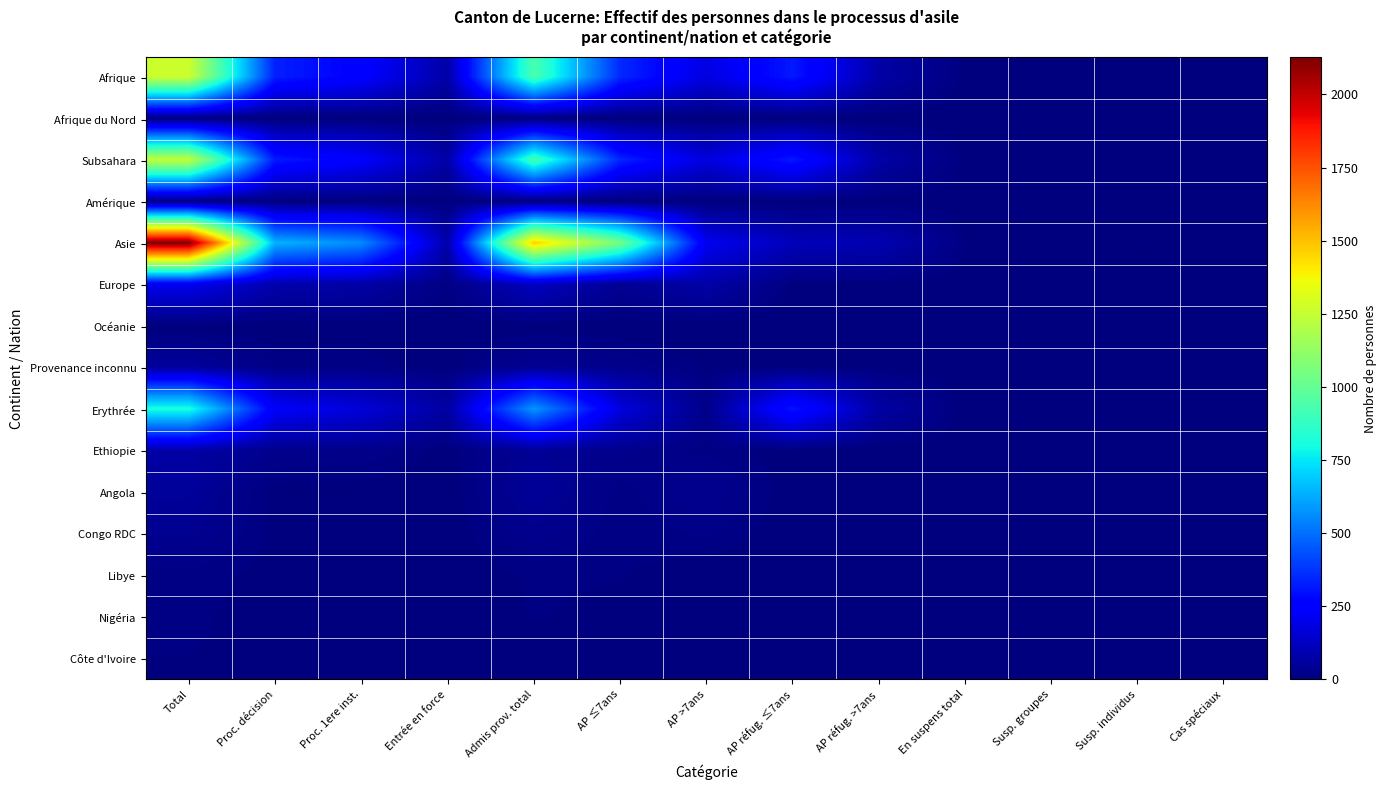

Reading right to left, transcribe all the data shown in this chart.

Afrique: Cas spéciaux=0	Susp. individus=4	Susp. groupes=0	En suspens total=4	AP réfug. >7ans=77	AP réfug. ≤7ans=319	AP >7ans=183	AP ≤7ans=354	Admis prov. total=933	Entrée en force=77	Proc. 1ere inst.=256	Proc. décision=333	Total=1270
Afrique du Nord: Cas spéciaux=0	Susp. individus=0	Susp. groupes=0	En suspens total=0	AP réfug. >7ans=0	AP réfug. ≤7ans=0	AP >7ans=0	AP ≤7ans=0	Admis prov. total=0	Entrée en force=0	Proc. 1ere inst.=0	Proc. décision=0	Total=0
Subsahara: Cas spéciaux=0	Susp. individus=4	Susp. groupes=0	En suspens total=4	AP réfug. >7ans=77	AP réfug. ≤7ans=317	AP >7ans=179	AP ≤7ans=345	Admis prov. total=918	Entrée en force=74	Proc. 1ere inst.=247	Proc. décision=321	Total=1243
Amérique: Cas spéciaux=0	Susp. individus=0	Susp. groupes=0	En suspens total=0	AP réfug. >7ans=0	AP réfug. ≤7ans=0	AP >7ans=1	AP ≤7ans=0	Admis prov. total=1	Entrée en force=3	Proc. 1ere inst.=1	Proc. décision=4	Total=5
Asie: Cas spéciaux=3	Susp. individus=9	Susp. groupes=0	En suspens total=9	AP réfug. >7ans=98	AP réfug. ≤7ans=112	AP >7ans=214	AP ≤7ans=1048	Admis prov. total=1472	Entrée en force=82	Proc. 1ere inst.=561	Proc. décision=643	Total=2127
Europe: Cas spéciaux=0	Susp. individus=0	Susp. groupes=0	En suspens total=0	AP réfug. >7ans=3	AP réfug. ≤7ans=5	AP >7ans=78	AP ≤7ans=39	Admis prov. total=125	Entrée en force=12	Proc. 1ere inst.=74	Proc. décision=86	Total=211
Océanie: Cas spéciaux=0	Susp. individus=0	Susp. groupes=0	En suspens total=0	AP réfug. >7ans=0	AP réfug. ≤7ans=0	AP >7ans=0	AP ≤7ans=0	Admis prov. total=0	Entrée en force=0	Proc. 1ere inst.=0	Proc. décision=0	Total=0
Provenance inconnu: Cas spéciaux=0	Susp. individus=0	Susp. groupes=0	En suspens total=0	AP réfug. >7ans=6	AP réfug. ≤7ans=3	AP >7ans=6	AP ≤7ans=26	Admis prov. total=41	Entrée en force=3	Proc. 1ere inst.=14	Proc. décision=17	Total=58
Erythrée: Cas spéciaux=0	Susp. individus=0	Susp. groupes=0	En suspens total=0	AP réfug. >7ans=72	AP réfug. ≤7ans=309	AP >7ans=24	AP ≤7ans=178	Admis prov. total=583	Entrée en force=67	Proc. 1ere inst.=168	Proc. décision=235	Total=818
Ethiopie: Cas spéciaux=0	Susp. individus=3	Susp. groupes=0	En suspens total=3	AP réfug. >7ans=0	AP réfug. ≤7ans=3	AP >7ans=13	AP ≤7ans=28	Admis prov. total=44	Entrée en force=3	Proc. 1ere inst.=24	Proc. décision=27	Total=74
Angola: Cas spéciaux=0	Susp. individus=0	Susp. groupes=0	En suspens total=0	AP réfug. >7ans=3	AP réfug. ≤7ans=1	AP >7ans=34	AP ≤7ans=12	Admis prov. total=50	Entrée en force=0	Proc. 1ere inst.=3	Proc. décision=3	Total=53
Congo RDC: Cas spéciaux=0	Susp. individus=0	Susp. groupes=0	En suspens total=0	AP réfug. >7ans=1	AP réfug. ≤7ans=0	AP >7ans=18	AP ≤7ans=11	Admis prov. total=30	Entrée en force=0	Proc. 1ere inst.=5	Proc. décision=5	Total=35
Libye: Cas spéciaux=0	Susp. individus=0	Susp. groupes=0	En suspens total=0	AP réfug. >7ans=0	AP réfug. ≤7ans=0	AP >7ans=1	AP ≤7ans=9	Admis prov. total=10	Entrée en force=0	Proc. 1ere inst.=4	Proc. décision=4	Total=14
Nigéria: Cas spéciaux=0	Susp. individus=0	Susp. groupes=0	En suspens total=0	AP réfug. >7ans=0	AP réfug. ≤7ans=0	AP >7ans=4	AP ≤7ans=5	Admis prov. total=9	Entrée en force=0	Proc. 1ere inst.=2	Proc. décision=2	Total=11
Côte d'Ivoire: Cas spéciaux=0	Susp. individus=0	Susp. groupes=0	En suspens total=0	AP réfug. >7ans=0	AP réfug. ≤7ans=0	AP >7ans=0	AP ≤7ans=2	Admis prov. total=2	Entrée en force=0	Proc. 1ere inst.=6	Proc. décision=6	Total=8